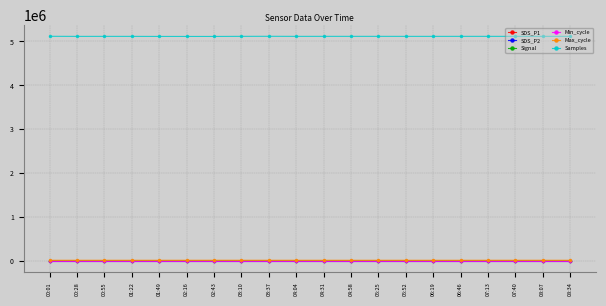

What is the maximum value shown in the chart?

5117449.0